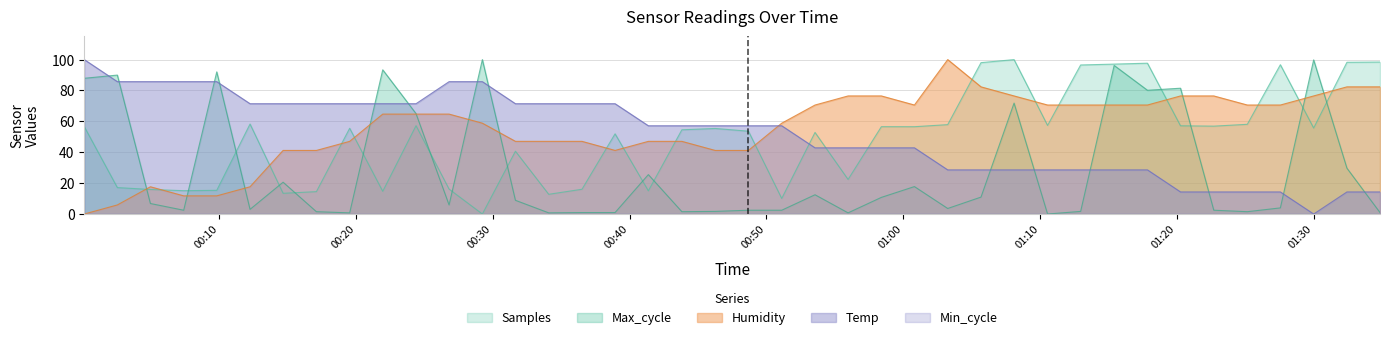

What is the difference between the maximum and second lowest values in the Humidity series?

94.1